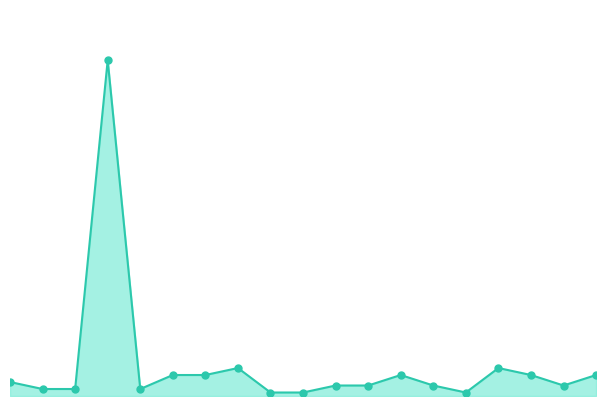

How many lines are shown in the chart?

1